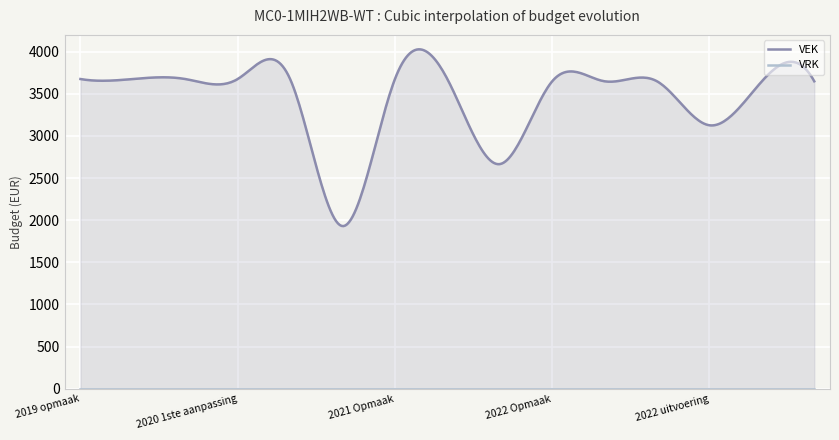

At which label is VEK closest to 2803?

2021 uitvoering